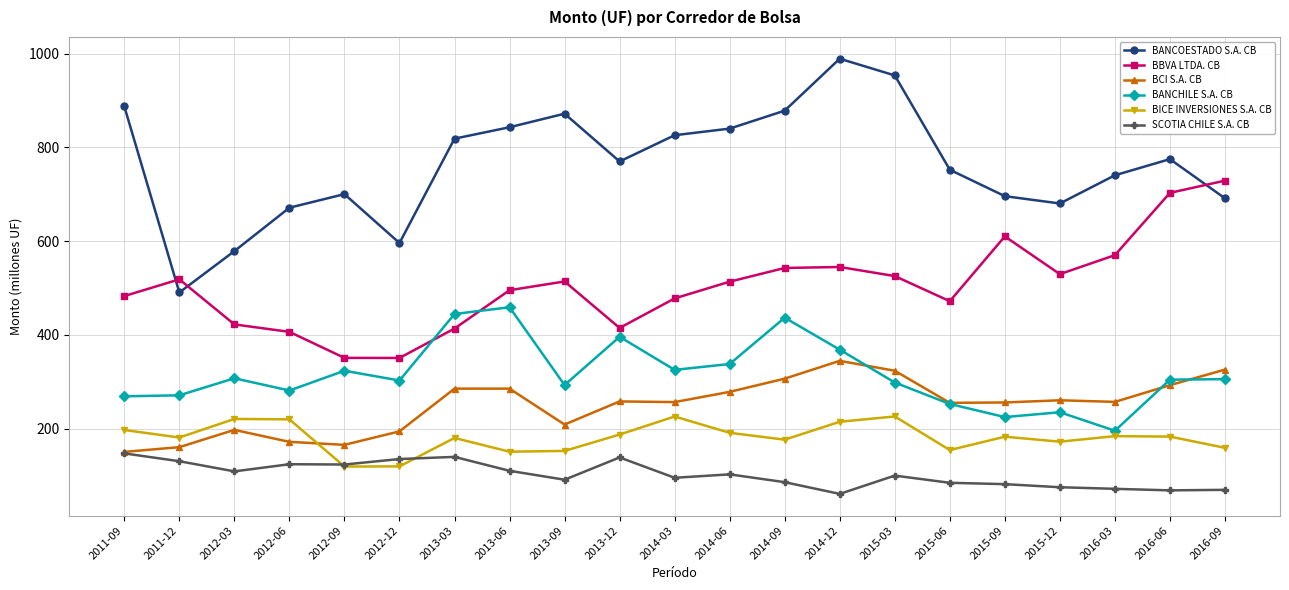

What is the spread (max minus min) of values at 2014-06?

737.5